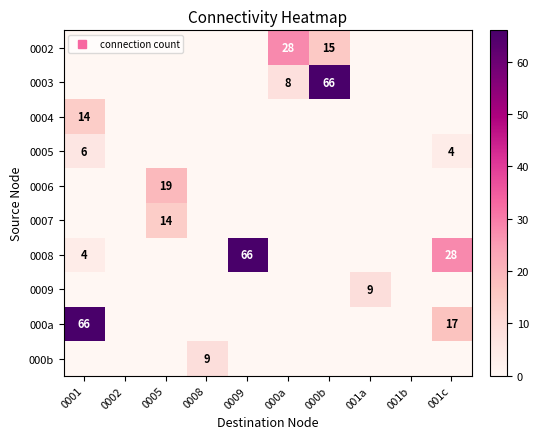

At 0008, list the series in order from largest to smallest.

000b, 0002, 0003, 0004, 0005, 0006, 0007, 0008, 0009, 000a